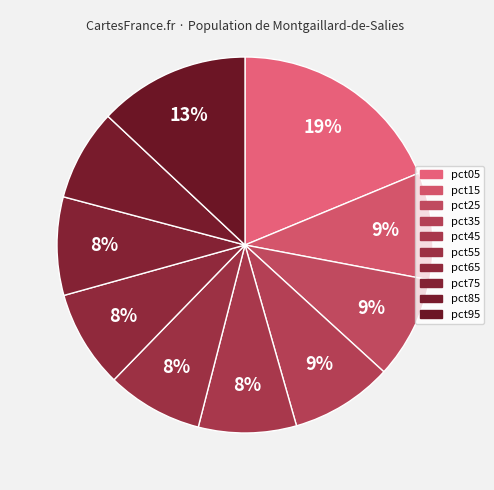

Is pct85 the majority of the pie?

No